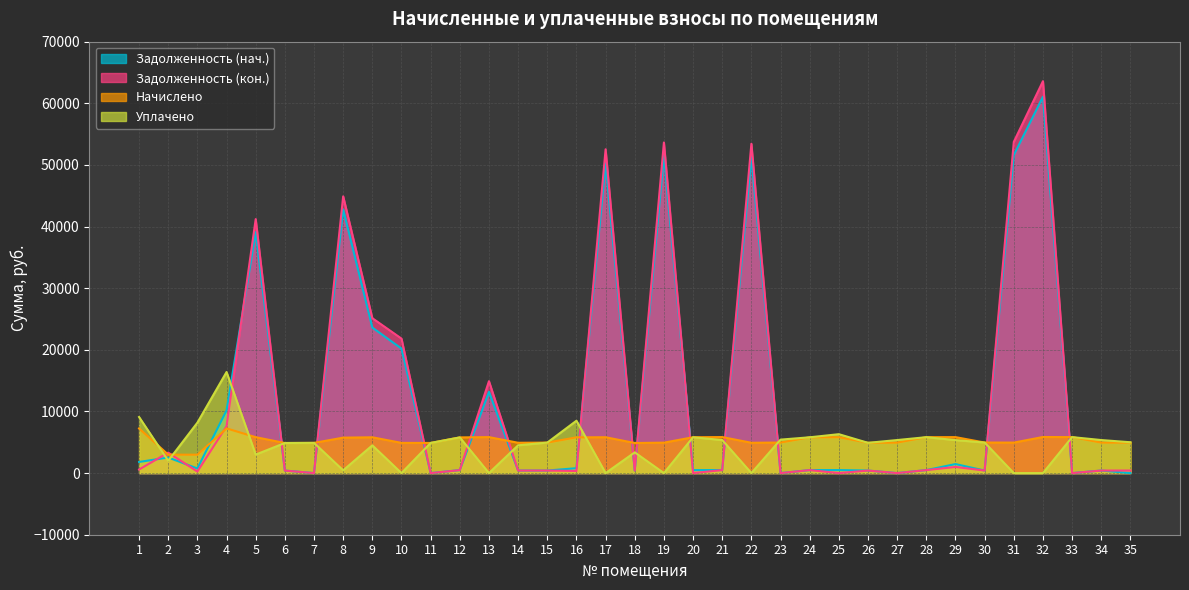

How many interior local peaks does the Задолженность (кон.) series have?

13